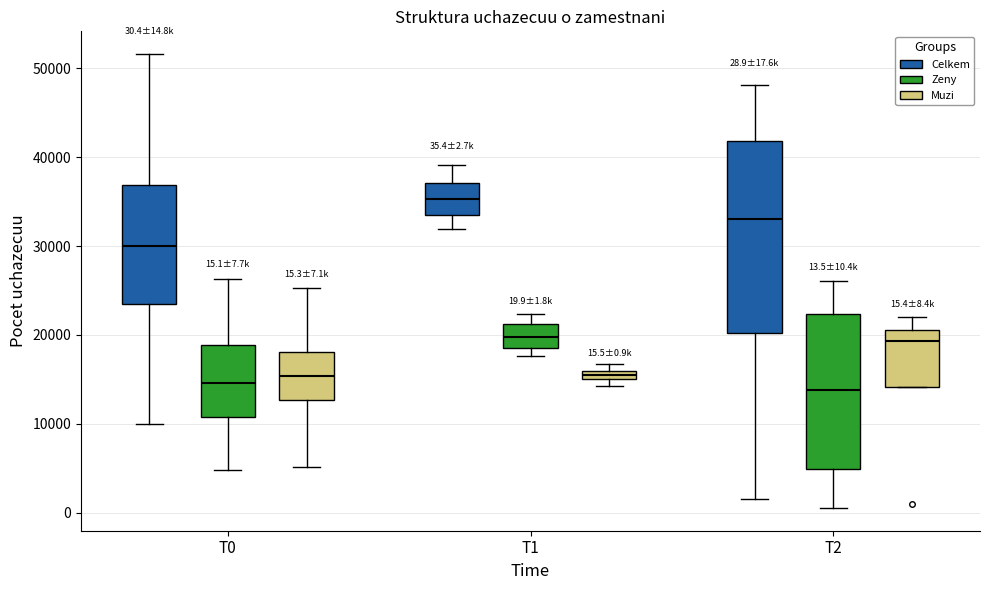

Comparing the boxes themselves (not the whiskers), which one is the tallest?

T2 (Celkem)